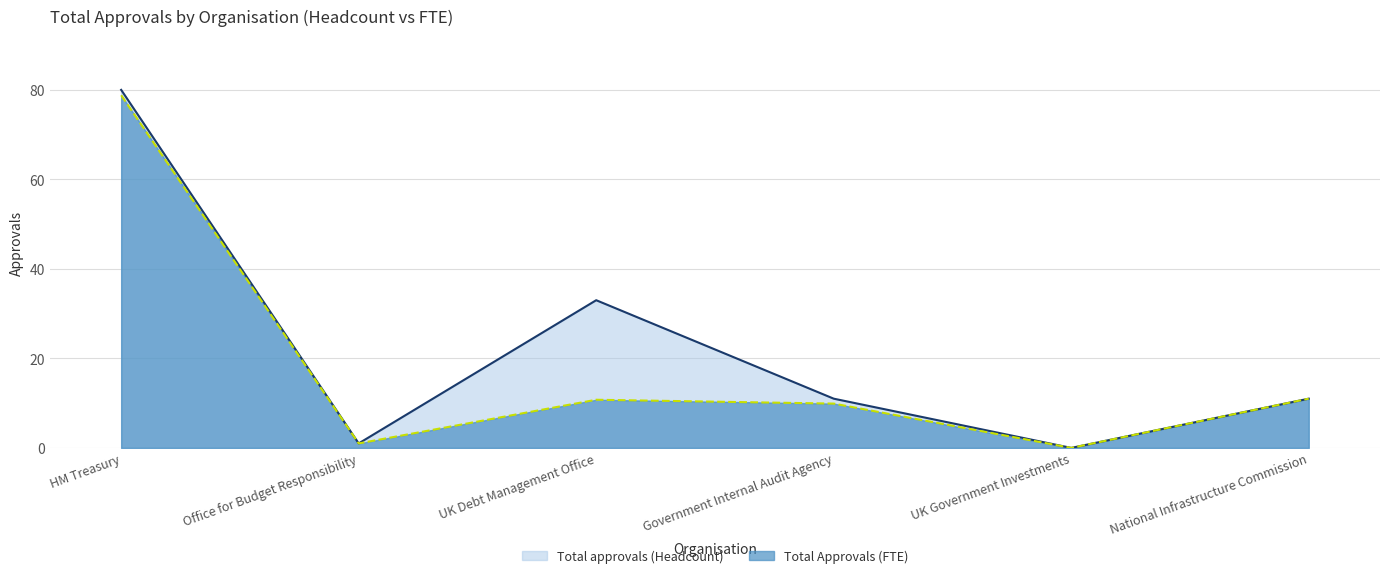

What is the label of the 3rd point from the right?

Government Internal Audit Agency